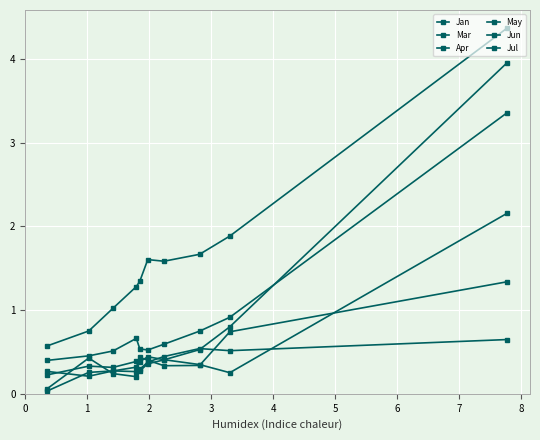

How many categories are shown in the chart?

10